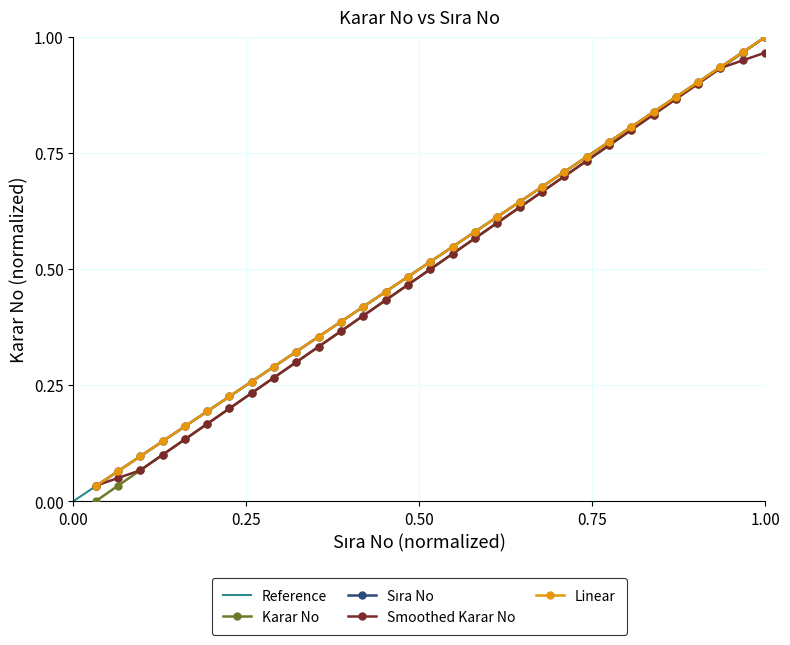

Which series has the widest spread of values?

Sıra No